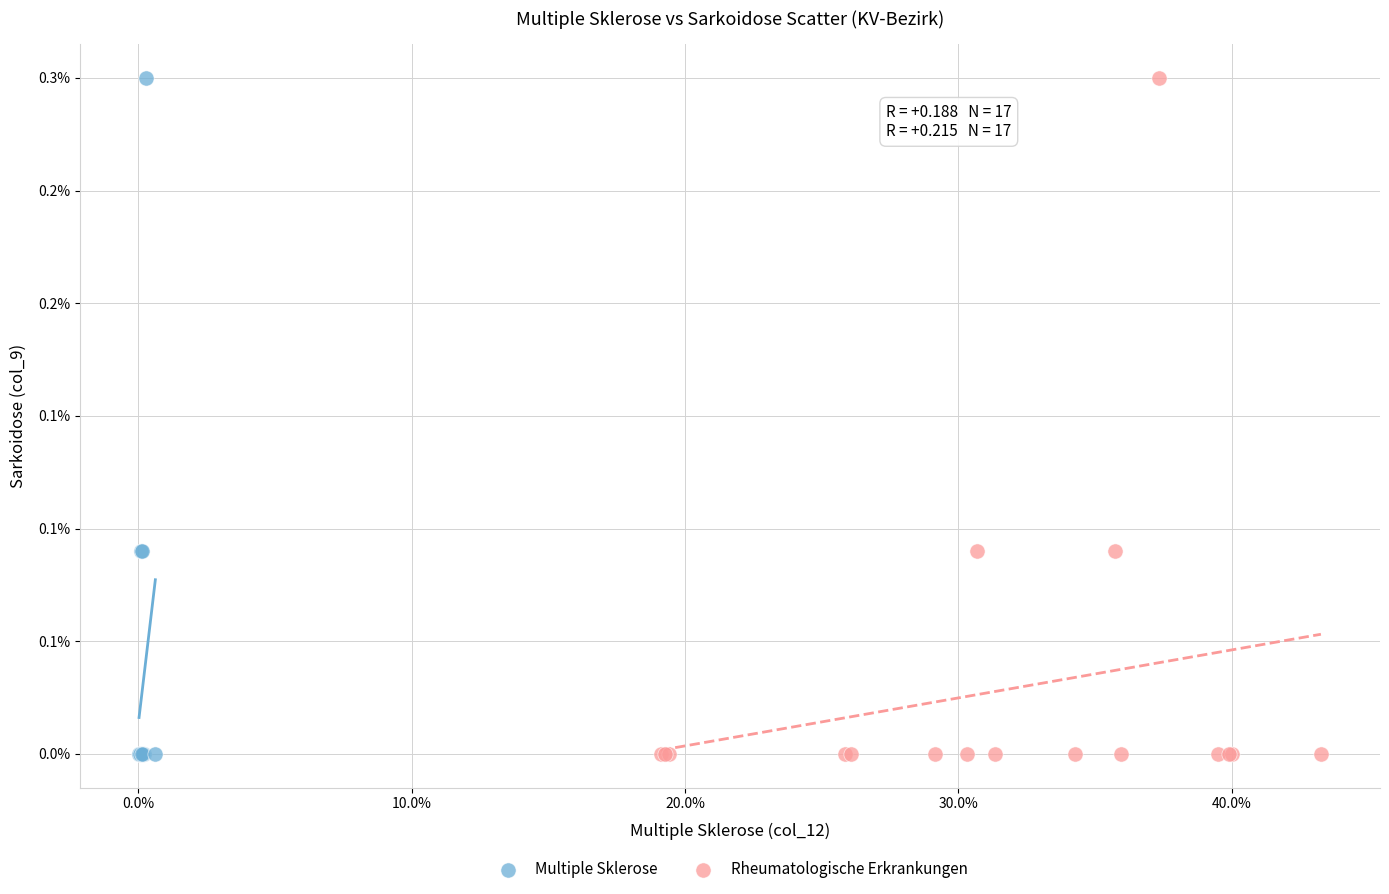

What are all the series names shown in the legend?

Multiple Sklerose, Rheumatologische Erkrankungen